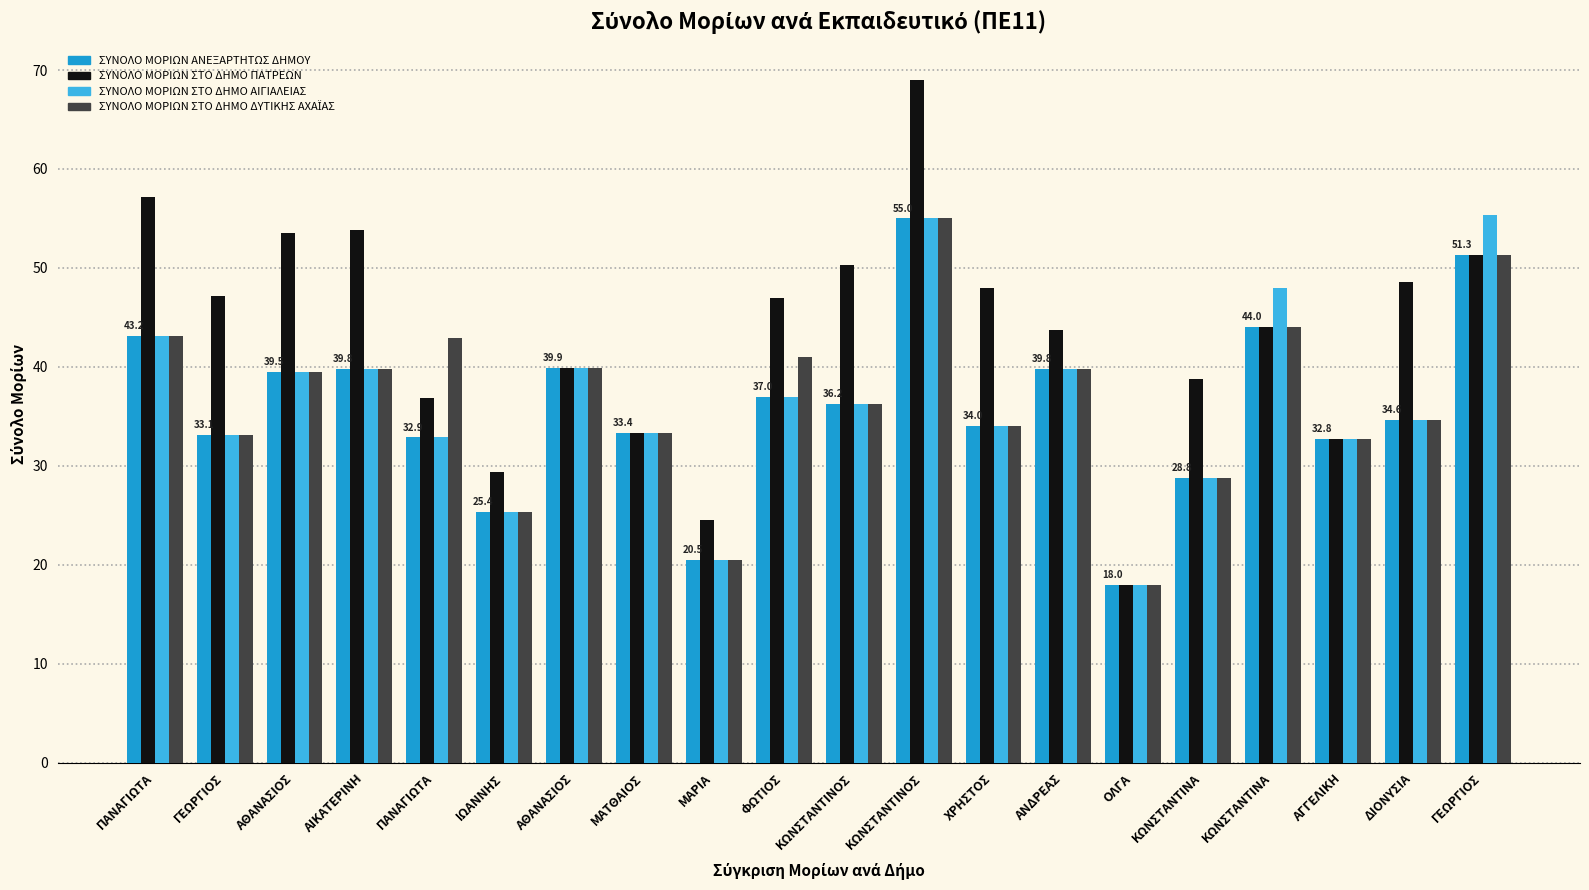

Reading left to right, extract all data points from this chart.

ΣΥΝΟΛΟ ΜΟΡΙΩΝ ΑΝΕΞΑΡΤΗΤΩΣ ΔΗΜΟΥ: 43.2	33.1	39.5	39.8	32.9	25.4	39.9	33.4	20.5	37.0	36.2	55.0	34.0	39.8	18.0	28.8	44.0	32.8	34.6	51.3
ΣΥΝΟΛΟ ΜΟΡΙΩΝ ΣΤΟ ΔΗΜΟ ΠΑΤΡΕΩΝ: 57.2	47.1	53.5	53.8	36.9	29.4	39.9	33.4	24.5	47.0	50.2	69.0	48.0	43.8	18.0	38.8	44.0	32.8	48.6	51.3
ΣΥΝΟΛΟ ΜΟΡΙΩΝ ΣΤΟ ΔΗΜΟ ΑΙΓΙΑΛΕΙΑΣ: 43.2	33.1	39.5	39.8	32.9	25.4	39.9	33.4	20.5	37.0	36.2	55.0	34.0	39.8	18.0	28.8	48.0	32.8	34.6	55.3
ΣΥΝΟΛΟ ΜΟΡΙΩΝ ΣΤΟ ΔΗΜΟ ΔΥΤΙΚΗΣ ΑΧΑΪΑΣ: 43.2	33.1	39.5	39.8	42.9	25.4	39.9	33.4	20.5	41.0	36.2	55.0	34.0	39.8	18.0	28.8	44.0	32.8	34.6	51.3